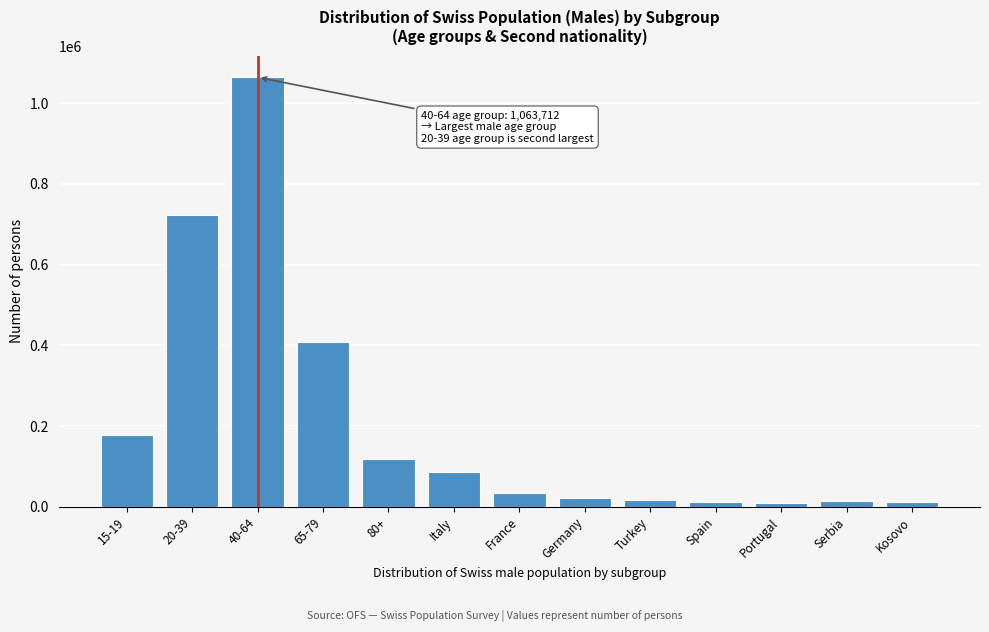

The value at 65-79 is 580801.2. True or false?

False